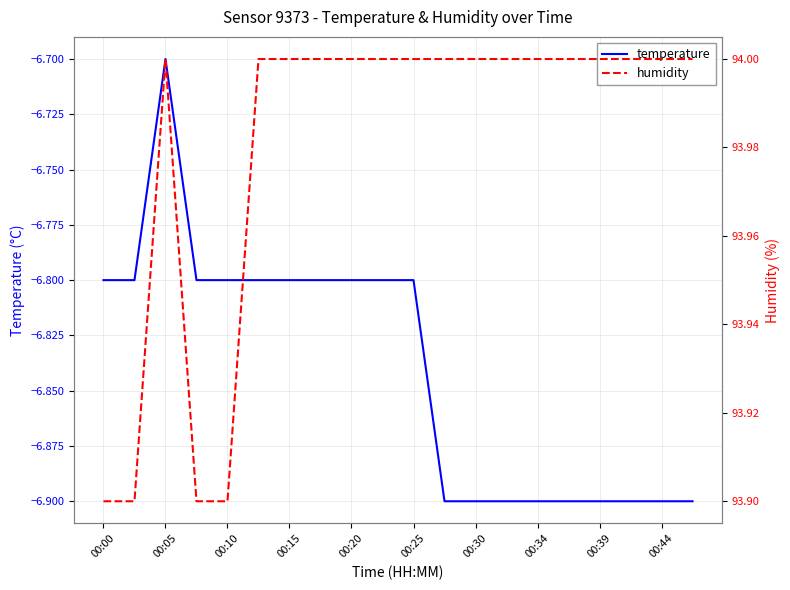

What is the difference between the highest and lowest values at 00:25?

100.8